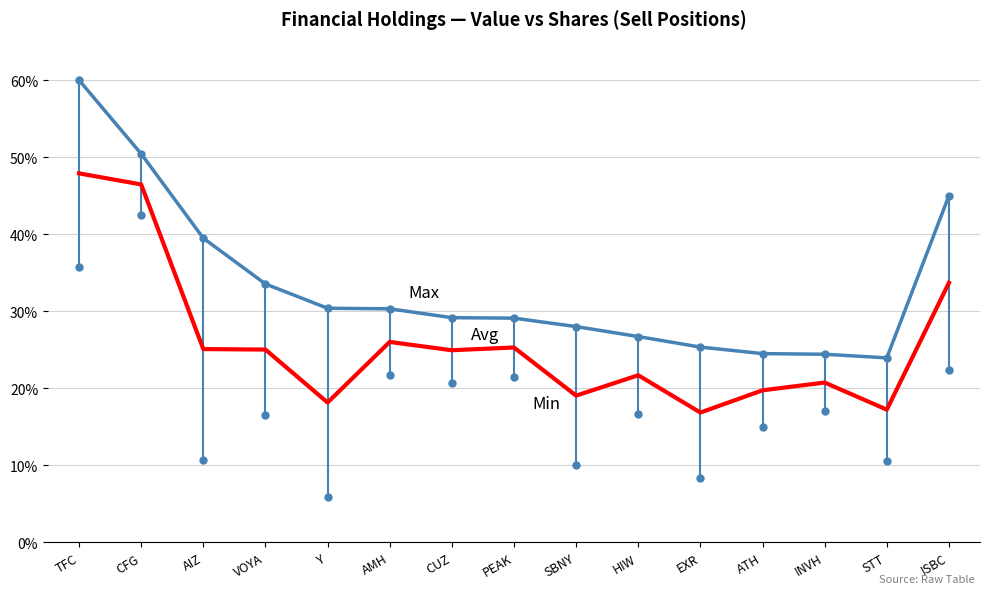

What is the difference between the highest and lowest values at AMH?

8.6